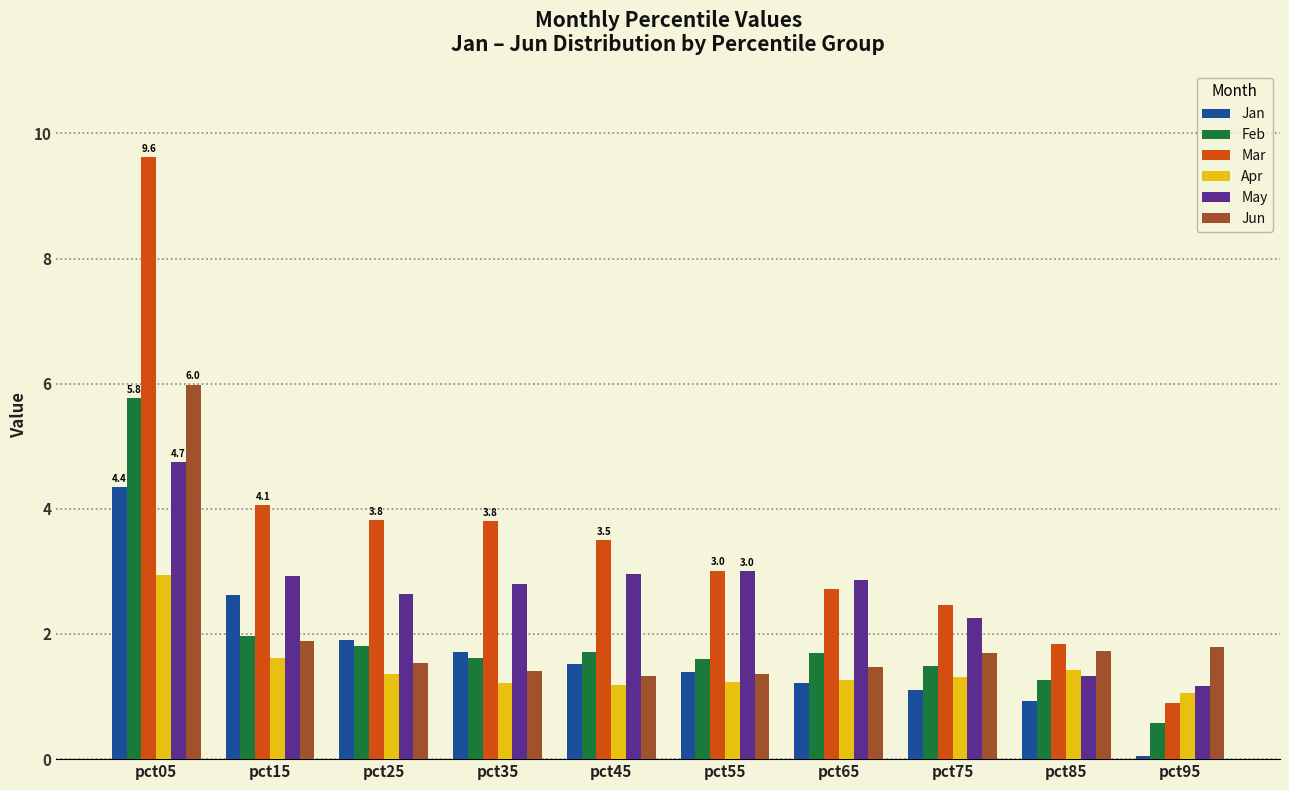

What is the difference between the maximum and second lowest values in the Feb series?

4.5